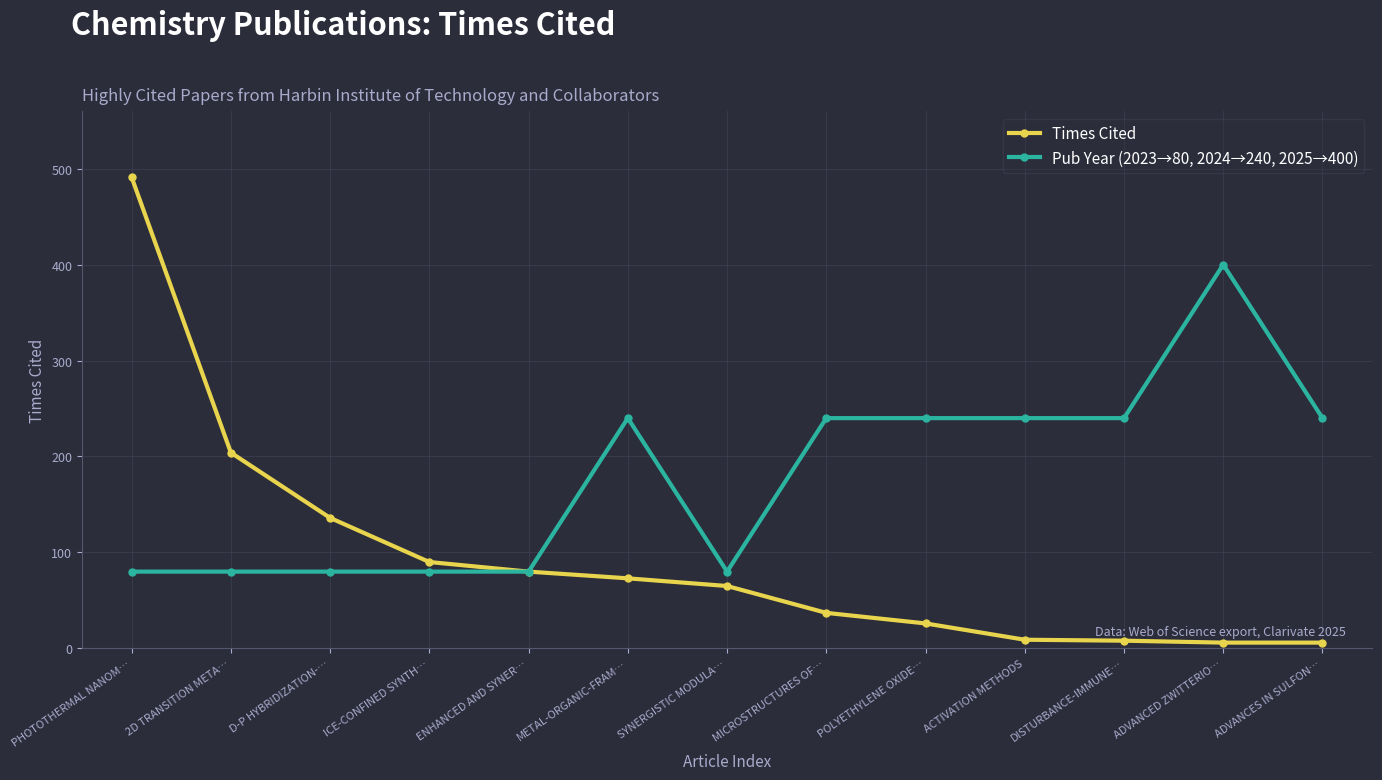

What position from the right is METAL-ORGANIC-FRAM…?

8